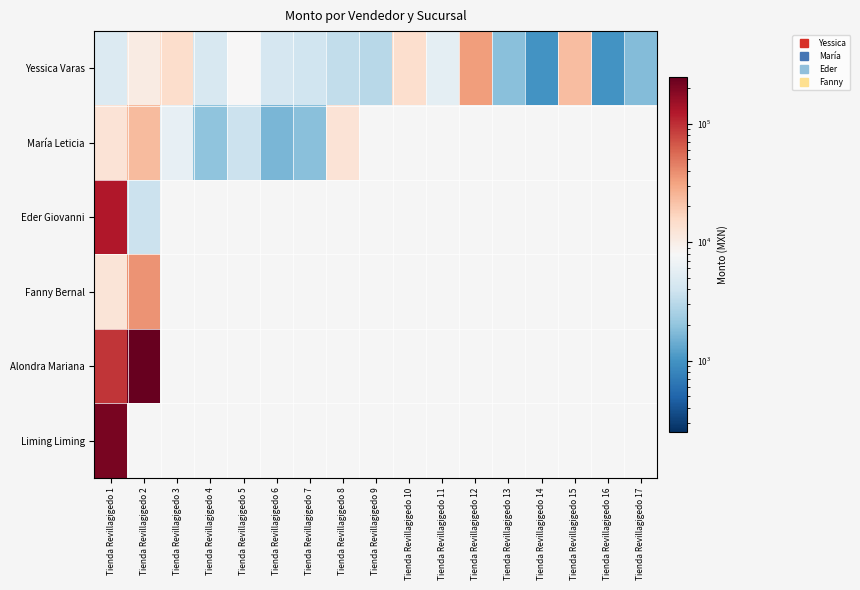

Reading right to left, transcribe all the data shown in this chart.

Yessica Varas: Tienda Revillagigedo 17=1750.0	Tienda Revillagigedo 16=990.0	Tienda Revillagigedo 15=22770.0	Tienda Revillagigedo 14=990.0	Tienda Revillagigedo 13=1850.0	Tienda Revillagigedo 12=33620.0	Tienda Revillagigedo 11=5550.0	Tienda Revillagigedo 10=14236.1	Tienda Revillagigedo 9=3000.0	Tienda Revillagigedo 8=3390.0	Tienda Revillagigedo 7=3984.0	Tienda Revillagigedo 6=4416.0	Tienda Revillagigedo 5=8045.0	Tienda Revillagigedo 4=4470.0	Tienda Revillagigedo 3=14380.0	Tienda Revillagigedo 2=10430.0	Tienda Revillagigedo 1=4950.0
María Leticia: Tienda Revillagigedo 17=0.0	Tienda Revillagigedo 16=0.0	Tienda Revillagigedo 15=0.0	Tienda Revillagigedo 14=0.0	Tienda Revillagigedo 13=0.0	Tienda Revillagigedo 12=0.0	Tienda Revillagigedo 11=0.0	Tienda Revillagigedo 10=0.0	Tienda Revillagigedo 9=0.0	Tienda Revillagigedo 8=12480.0	Tienda Revillagigedo 7=1850.0	Tienda Revillagigedo 6=1623.0	Tienda Revillagigedo 5=3769.0	Tienda Revillagigedo 4=1980.0	Tienda Revillagigedo 3=6000.0	Tienda Revillagigedo 2=23400.0	Tienda Revillagigedo 1=12690.0
Eder Giovanni: Tienda Revillagigedo 17=0.0	Tienda Revillagigedo 16=0.0	Tienda Revillagigedo 15=0.0	Tienda Revillagigedo 14=0.0	Tienda Revillagigedo 13=0.0	Tienda Revillagigedo 12=0.0	Tienda Revillagigedo 11=0.0	Tienda Revillagigedo 10=0.0	Tienda Revillagigedo 9=0.0	Tienda Revillagigedo 8=0.0	Tienda Revillagigedo 7=0.0	Tienda Revillagigedo 6=0.0	Tienda Revillagigedo 5=0.0	Tienda Revillagigedo 4=0.0	Tienda Revillagigedo 3=0.0	Tienda Revillagigedo 2=3726.0	Tienda Revillagigedo 1=126684.0
Fanny Bernal: Tienda Revillagigedo 17=0.0	Tienda Revillagigedo 16=0.0	Tienda Revillagigedo 15=0.0	Tienda Revillagigedo 14=0.0	Tienda Revillagigedo 13=0.0	Tienda Revillagigedo 12=0.0	Tienda Revillagigedo 11=0.0	Tienda Revillagigedo 10=0.0	Tienda Revillagigedo 9=0.0	Tienda Revillagigedo 8=0.0	Tienda Revillagigedo 7=0.0	Tienda Revillagigedo 6=0.0	Tienda Revillagigedo 5=0.0	Tienda Revillagigedo 4=0.0	Tienda Revillagigedo 3=0.0	Tienda Revillagigedo 2=36700.0	Tienda Revillagigedo 1=12200.0
Alondra Mariana: Tienda Revillagigedo 17=0.0	Tienda Revillagigedo 16=0.0	Tienda Revillagigedo 15=0.0	Tienda Revillagigedo 14=0.0	Tienda Revillagigedo 13=0.0	Tienda Revillagigedo 12=0.0	Tienda Revillagigedo 11=0.0	Tienda Revillagigedo 10=0.0	Tienda Revillagigedo 9=0.0	Tienda Revillagigedo 8=0.0	Tienda Revillagigedo 7=0.0	Tienda Revillagigedo 6=0.0	Tienda Revillagigedo 5=0.0	Tienda Revillagigedo 4=0.0	Tienda Revillagigedo 3=0.0	Tienda Revillagigedo 2=249100.0	Tienda Revillagigedo 1=93818.5
Liming Liming: Tienda Revillagigedo 17=0.0	Tienda Revillagigedo 16=0.0	Tienda Revillagigedo 15=0.0	Tienda Revillagigedo 14=0.0	Tienda Revillagigedo 13=0.0	Tienda Revillagigedo 12=0.0	Tienda Revillagigedo 11=0.0	Tienda Revillagigedo 10=0.0	Tienda Revillagigedo 9=0.0	Tienda Revillagigedo 8=0.0	Tienda Revillagigedo 7=0.0	Tienda Revillagigedo 6=0.0	Tienda Revillagigedo 5=0.0	Tienda Revillagigedo 4=0.0	Tienda Revillagigedo 3=0.0	Tienda Revillagigedo 2=0.0	Tienda Revillagigedo 1=206594.8